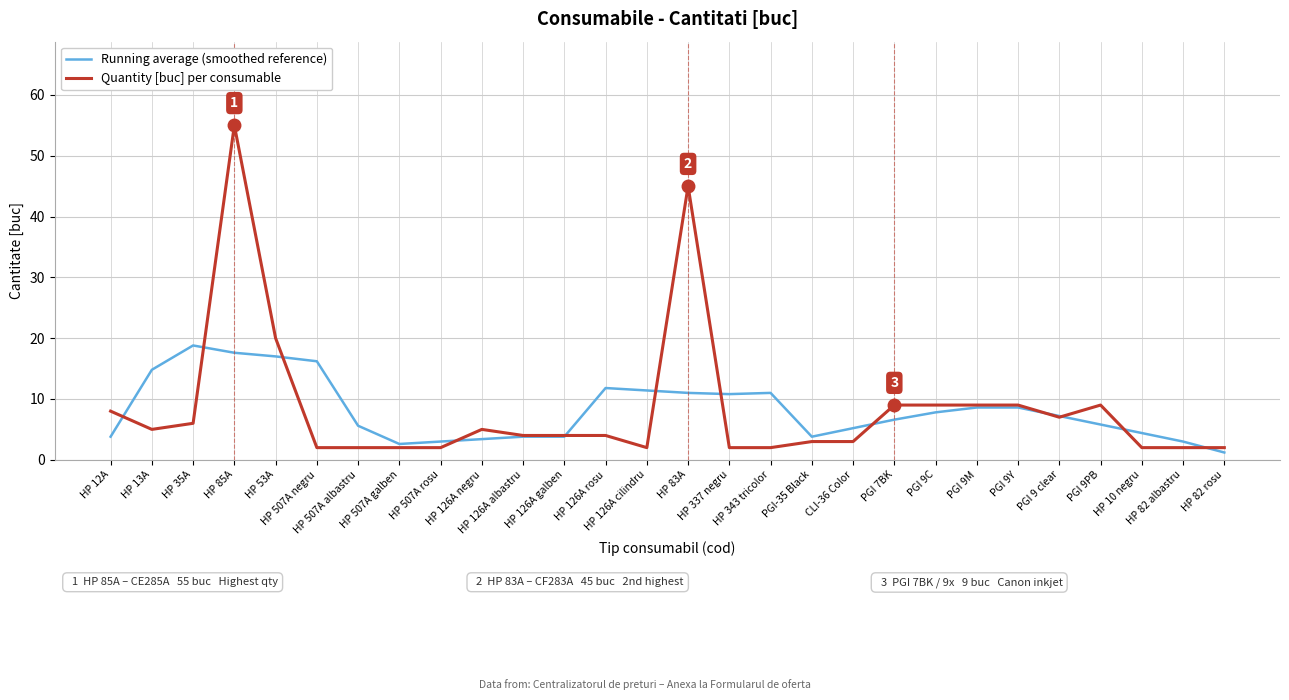

What are all the series names shown in the legend?

Running average (smoothed reference), Quantity [buc] per consumable